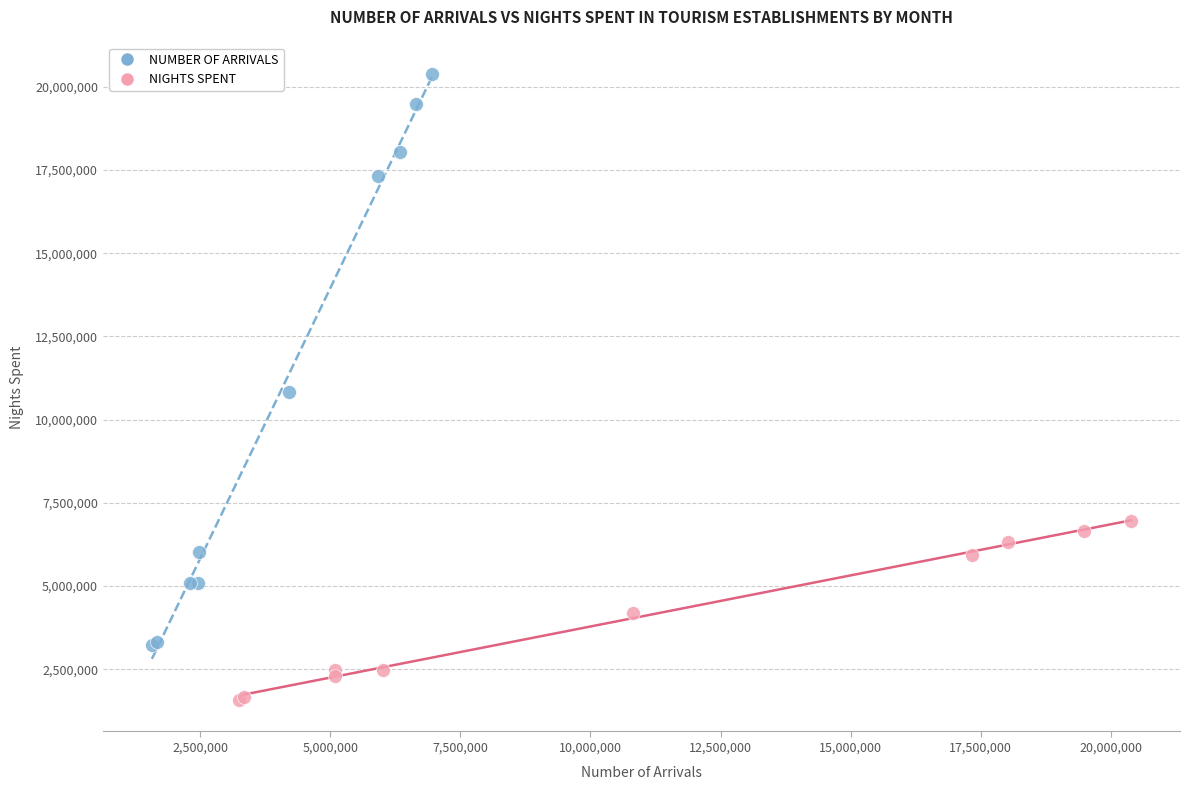

Which series contains the highest Y value?

NUMBER OF ARRIVALS